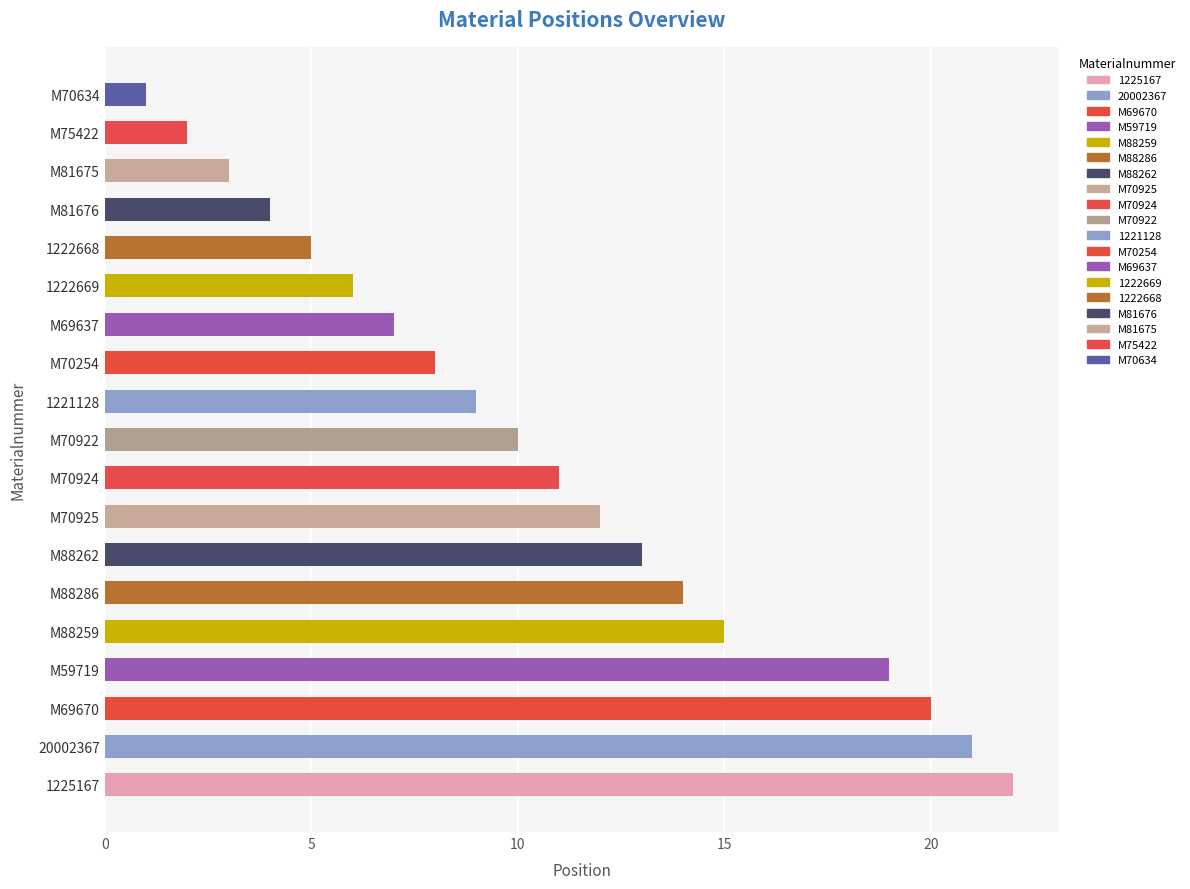

What is the ratio of the value at M81675 to the value at 1222669?

0.5